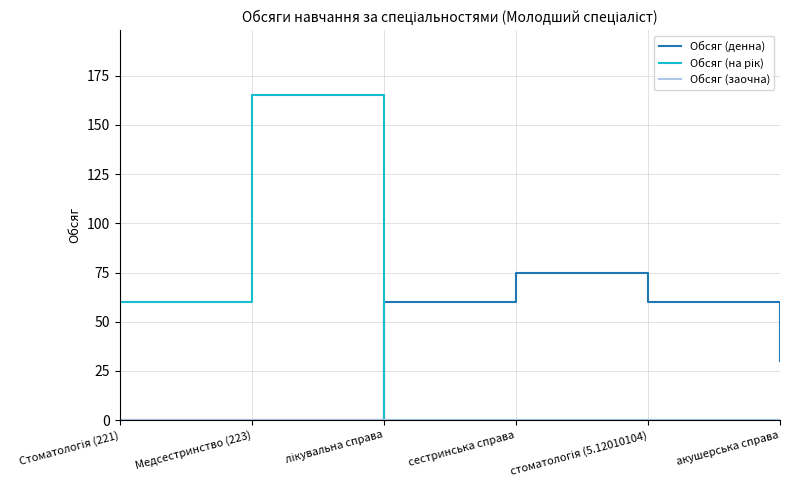

What is the difference between the highest and lowest values at акушерська справа?

30